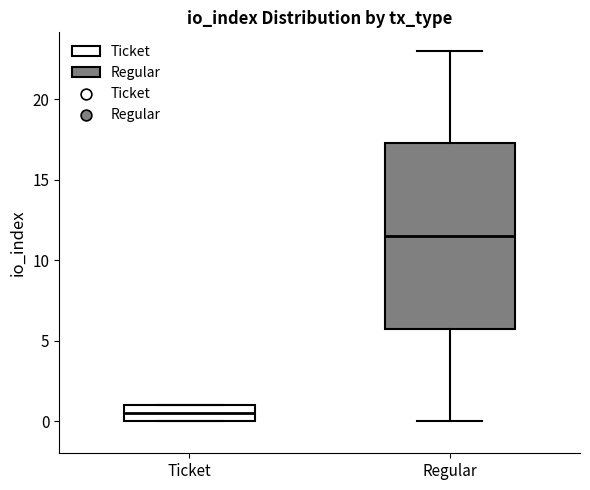

Reading left to right, read every box against the y-axis: the position of its median line, the range the box covers, and the ends of its whiskers. The values are not printed on the chart, so give them approximately, as read against the axis.

Ticket: median 0.5, box 0.0 to 1.0, whiskers 0.0 to 1.0
Regular: median 11.5, box 6.0 to 17.5, whiskers 0.0 to 23.0